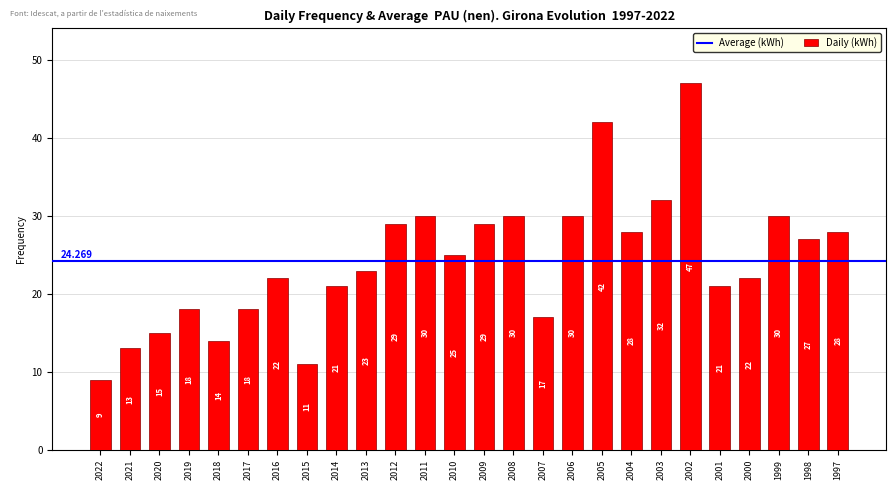

Are the bars grouped side by side (vs. stacked)?

No